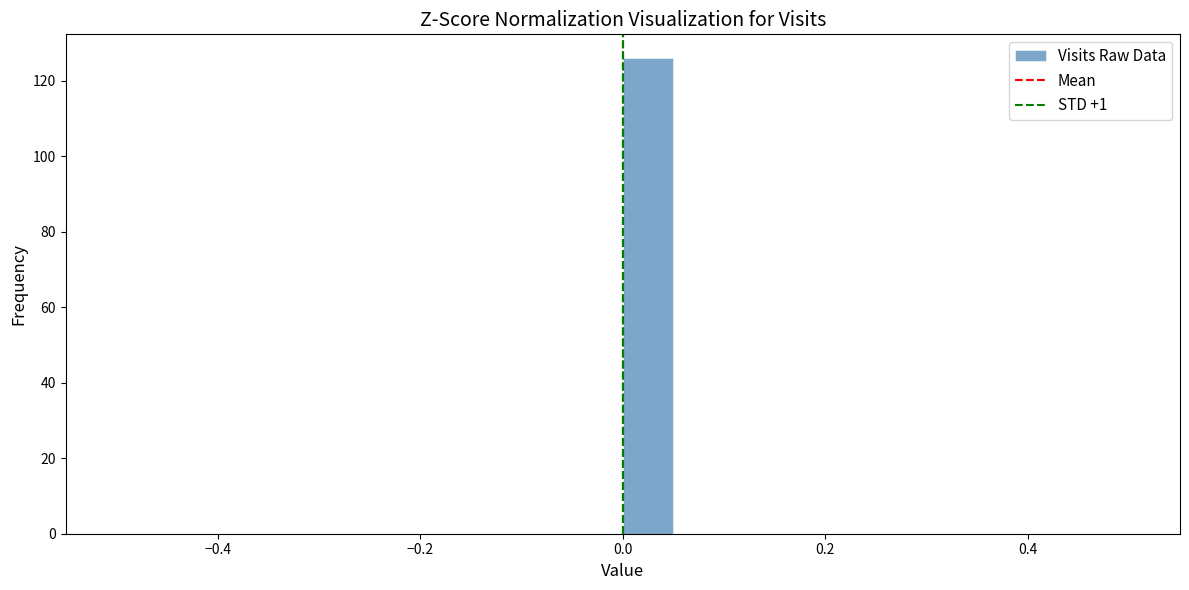

Around what value on the x-axis is the tallest bar? Give the approximate position of its centre, as read against the axis.

0.02